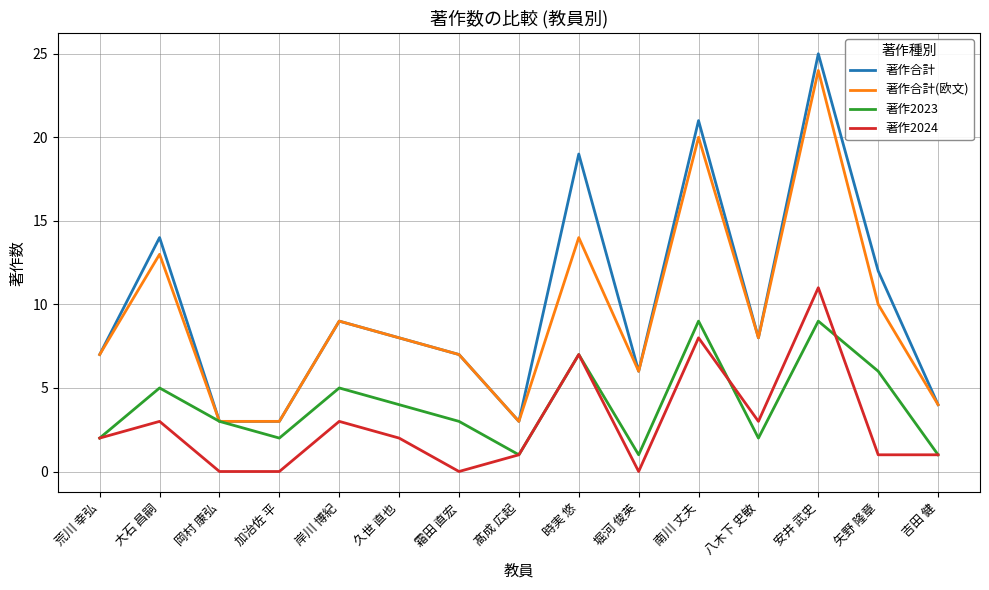

At which category is the sum across all series the highest?

安井 武史